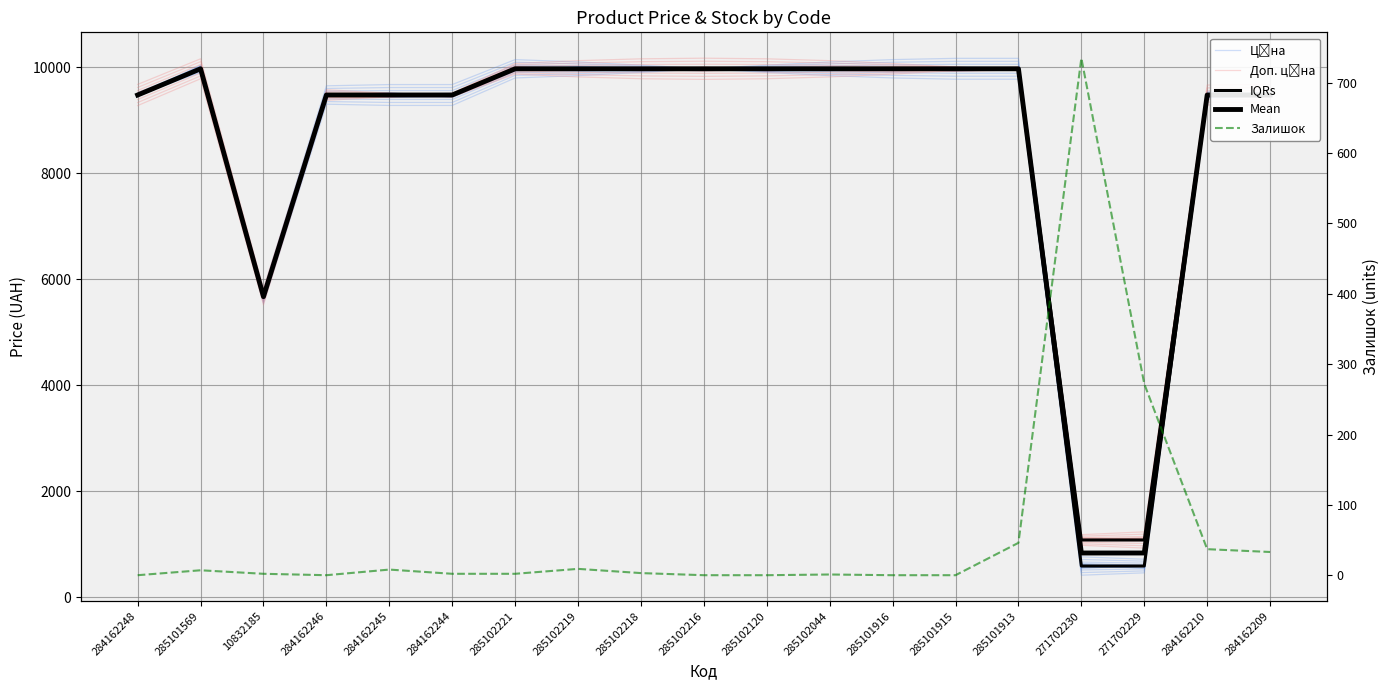

What is the label of the 18th point from the right?

285101569